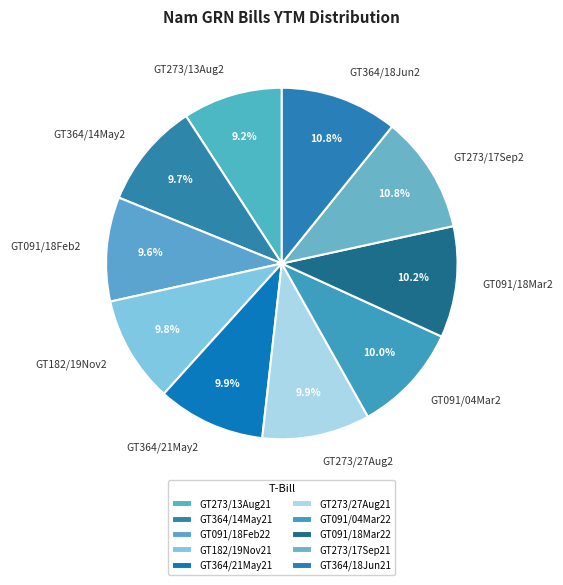

What percentage is the GT364/14May21 slice, to the nearest percent?

10%